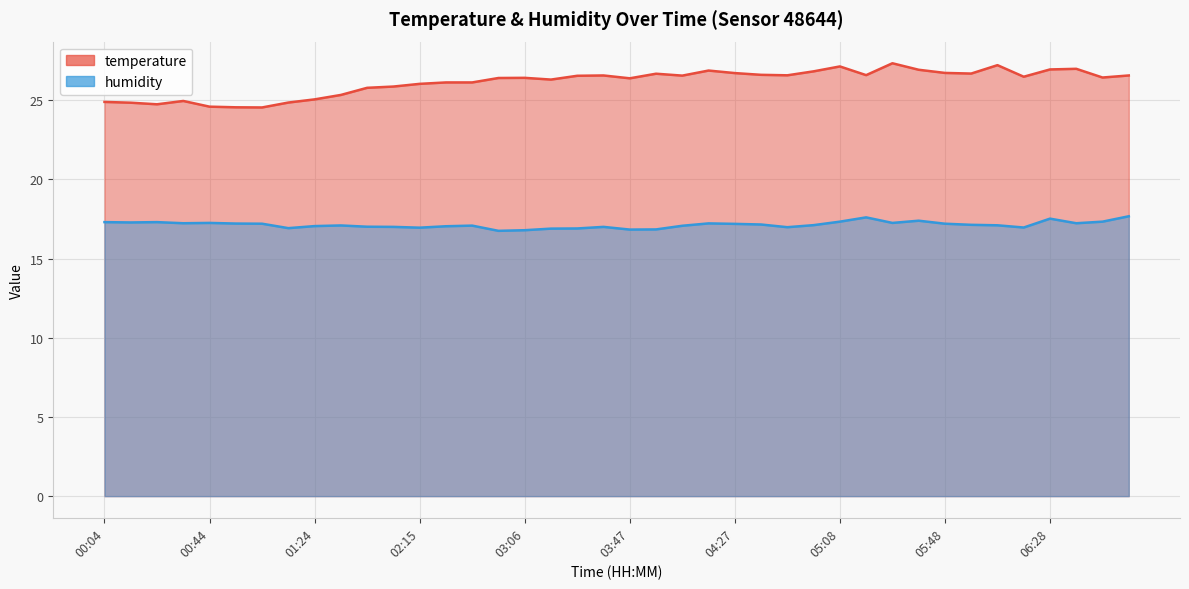

How many data points does each series have?

40